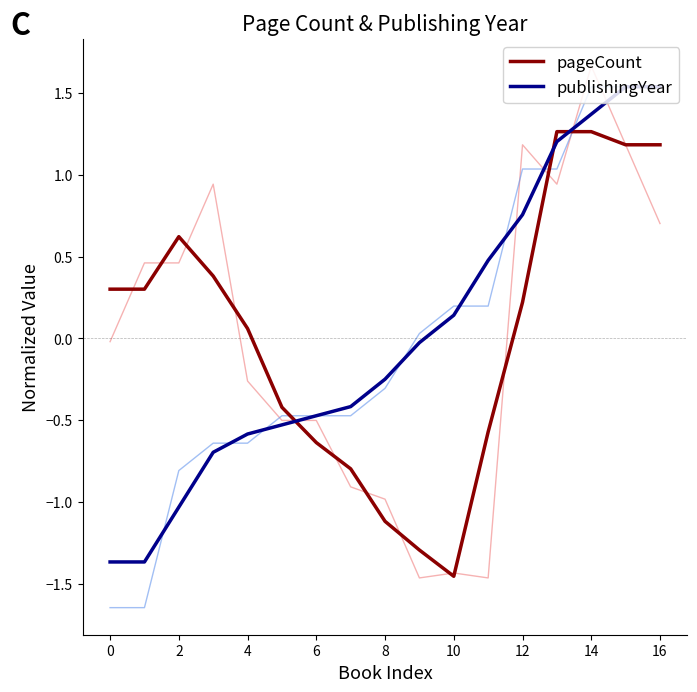

What are all the series names shown in the legend?

pageCount, publishingYear